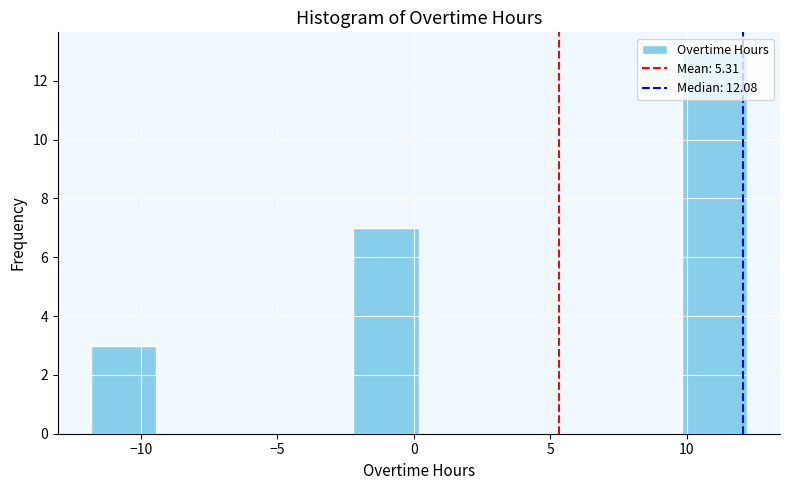

Reading left to right, transcribe this chart: for each bar, give the range it covers on the x-axis and its height. Neither the bar edges nor the heights are printed on the chart, so give them approximately, as read against the axes.

-12.0 to -9.5: 3
-9.5 to -7.0: 0
-7.0 to -4.5: 0
-4.5 to -2.0: 0
-2.0 to 0.0: 7
0.0 to 2.5: 0
2.5 to 5.0: 0
5.0 to 7.5: 0
7.5 to 10.0: 0
10.0 to 12.0: 13